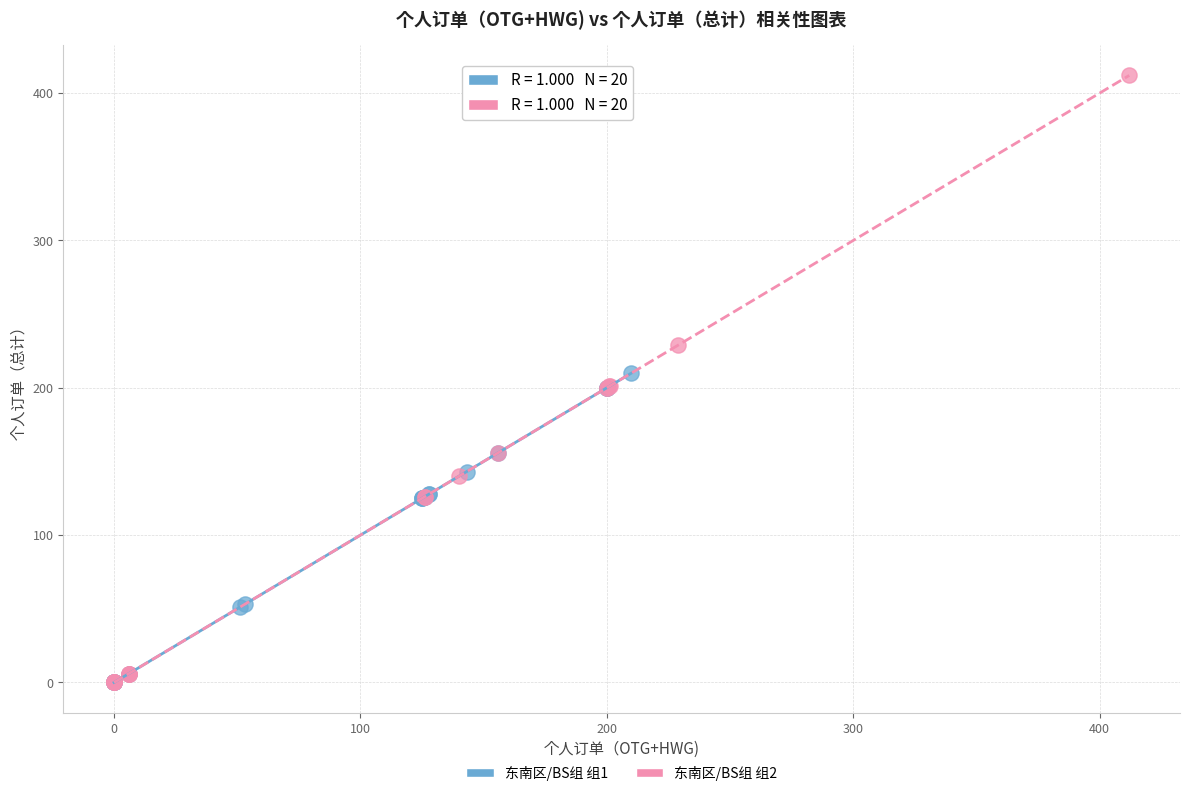

Which series has the largest Y range (max minus min)?

东南区/BS组 组2